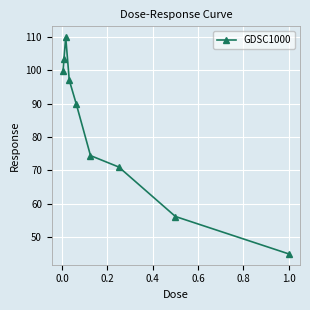

How many lines are shown in the chart?

1